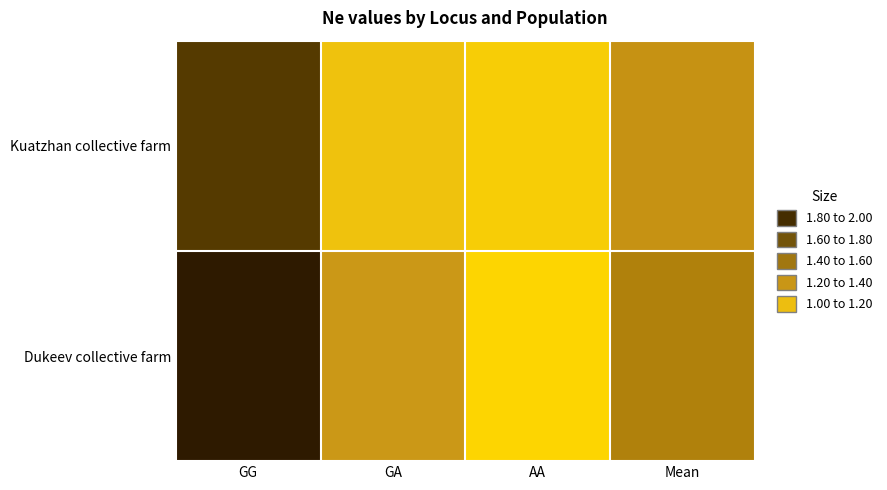

Reading right to left, transcribe all the data shown in this chart.

Kuatzhan collective farm: Mean=1.3	AA=1.0	GA=1.1	GG=1.8
Dukeev collective farm: Mean=1.4	AA=1.0	GA=1.3	GG=2.0